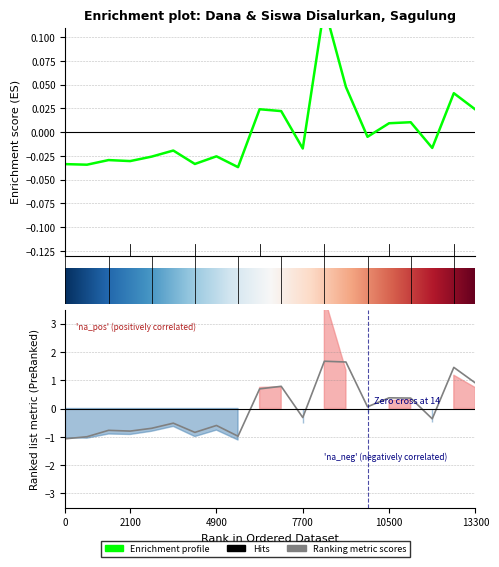

The value of Dana Disalurkan at SD HARAPAN BANGSA is -0.1. True or false?

False